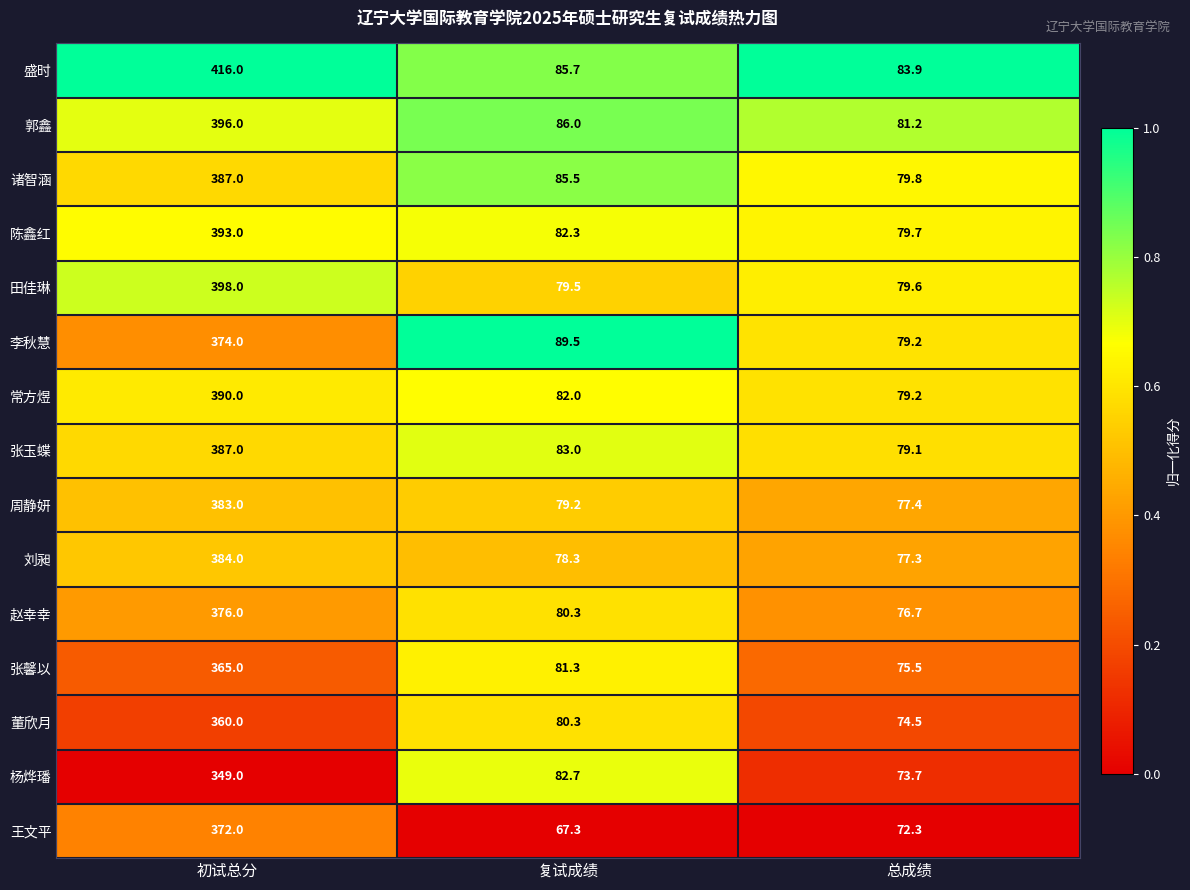

What is the sum of all 李秋慧 values?

542.7